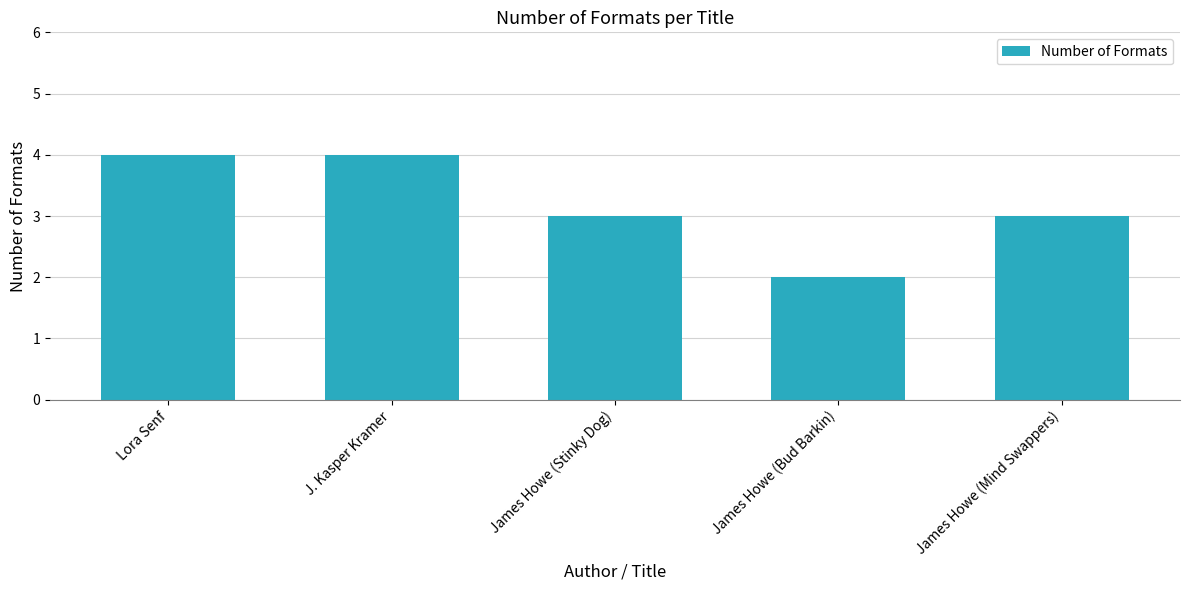

What is the difference between the second highest and second lowest values?

1